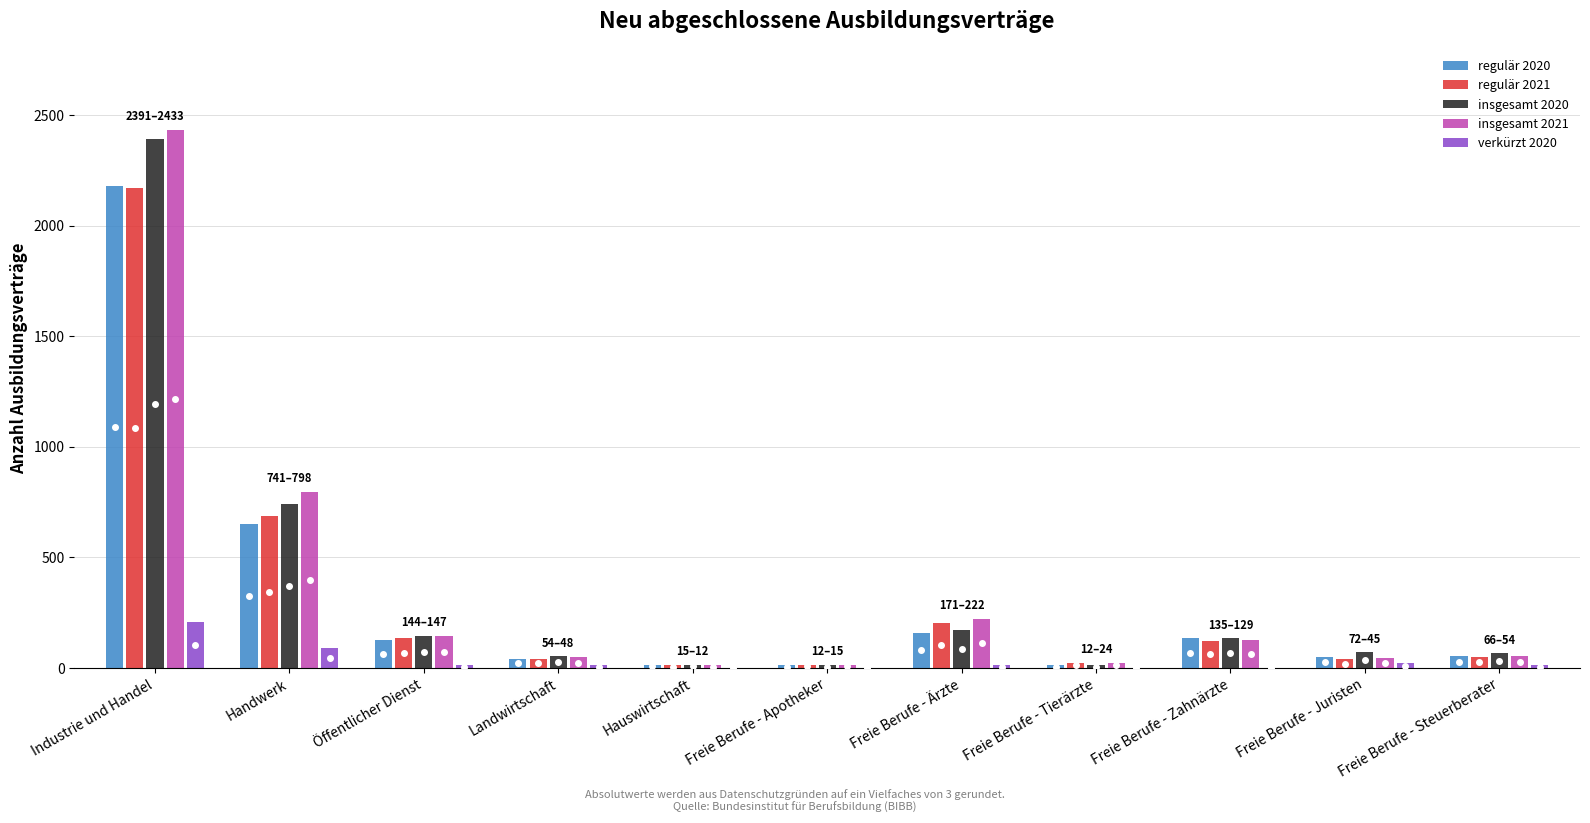

What is the sum of the regulär 2020 values at Freie Berufe - Apotheker and Handwerk?

663